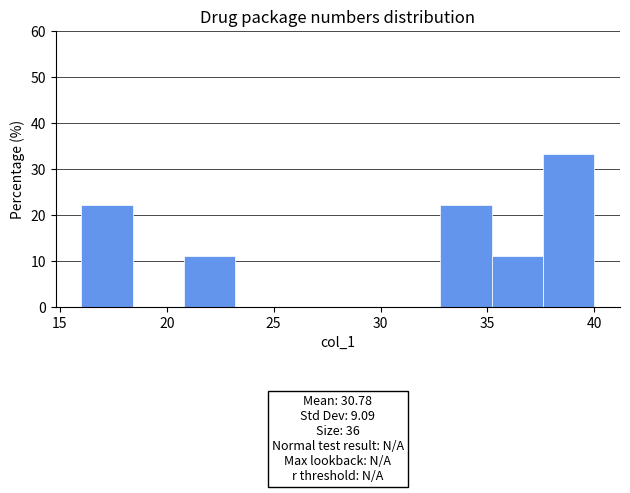

Over which range of the x-axis is the bar tallest?

37.6 to 40.0